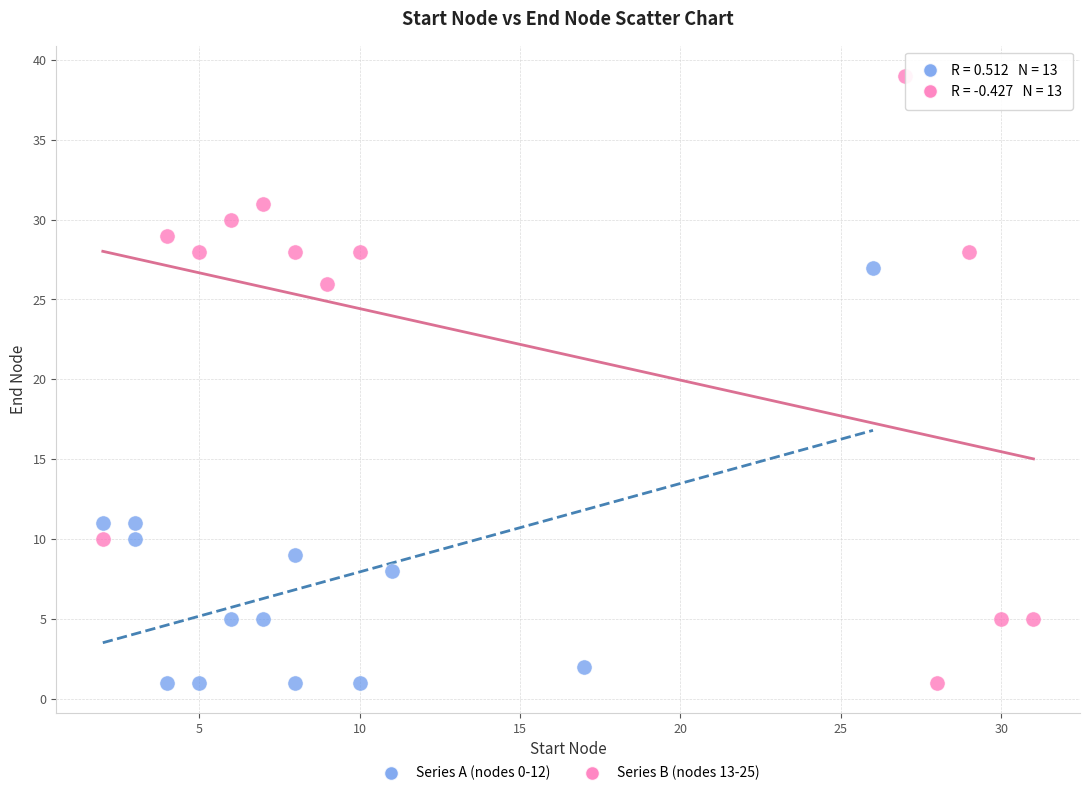

Which series has the largest Y range (max minus min)?

Series B (nodes 13-25)